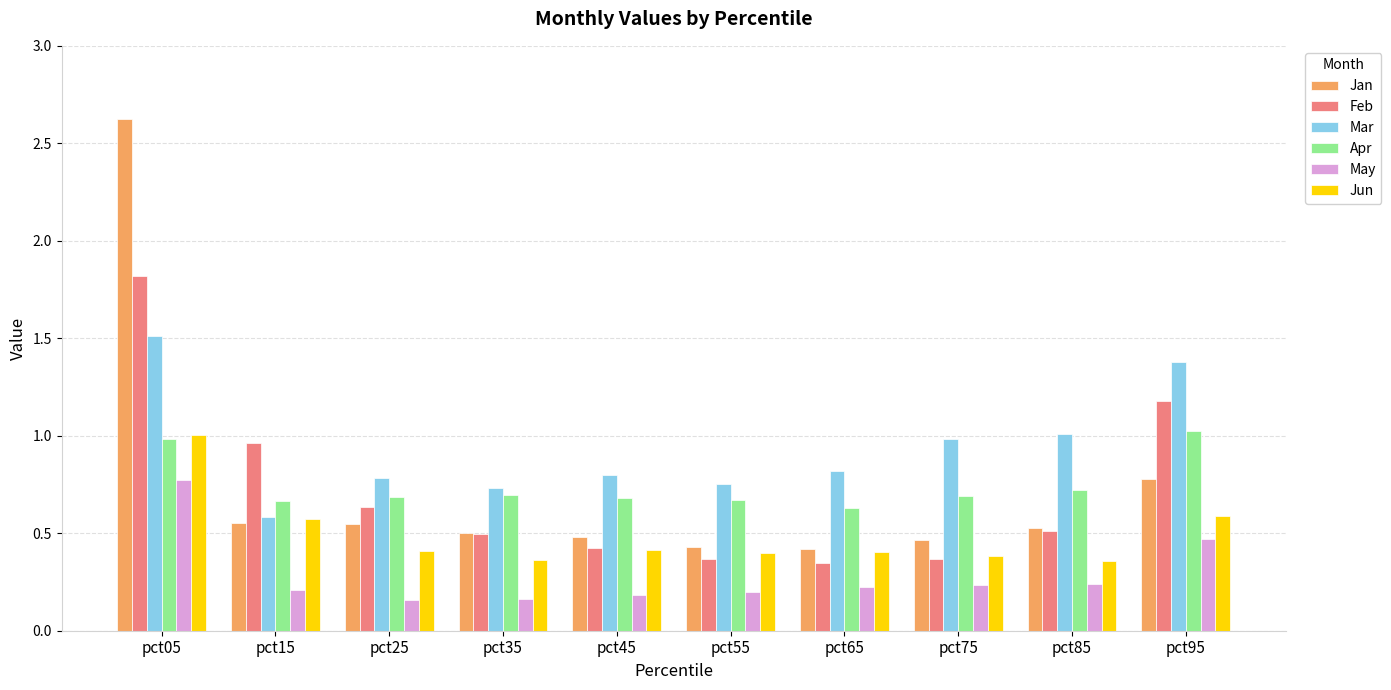

At which category is the sum across all series the highest?

pct05